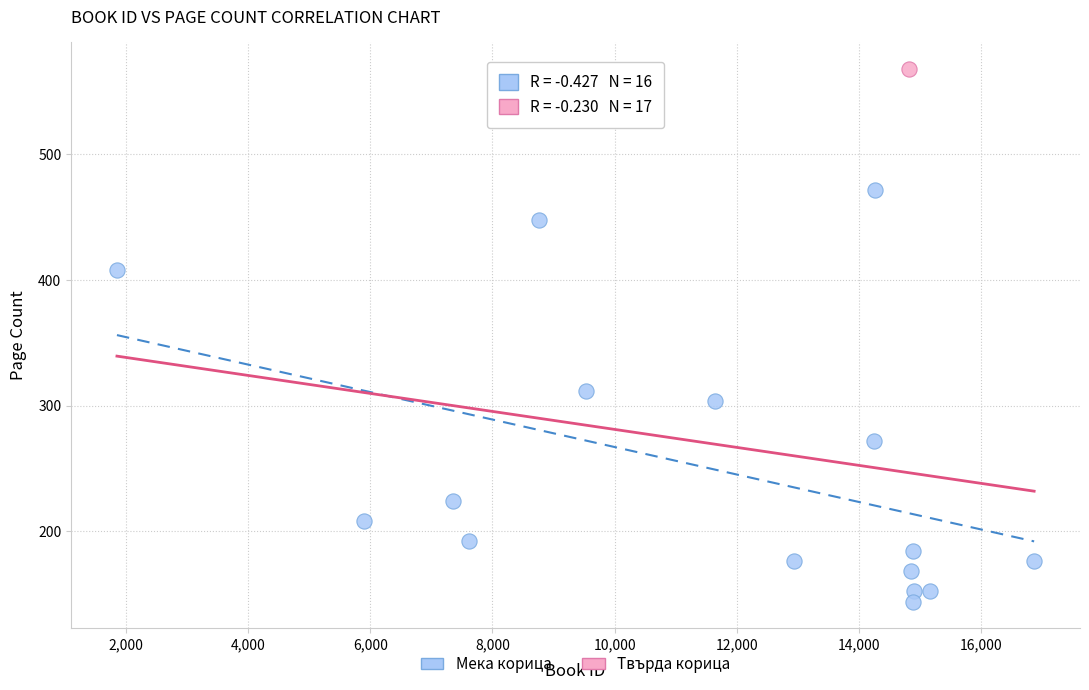

What are all the series names shown in the legend?

Мека корица, Твърда корица